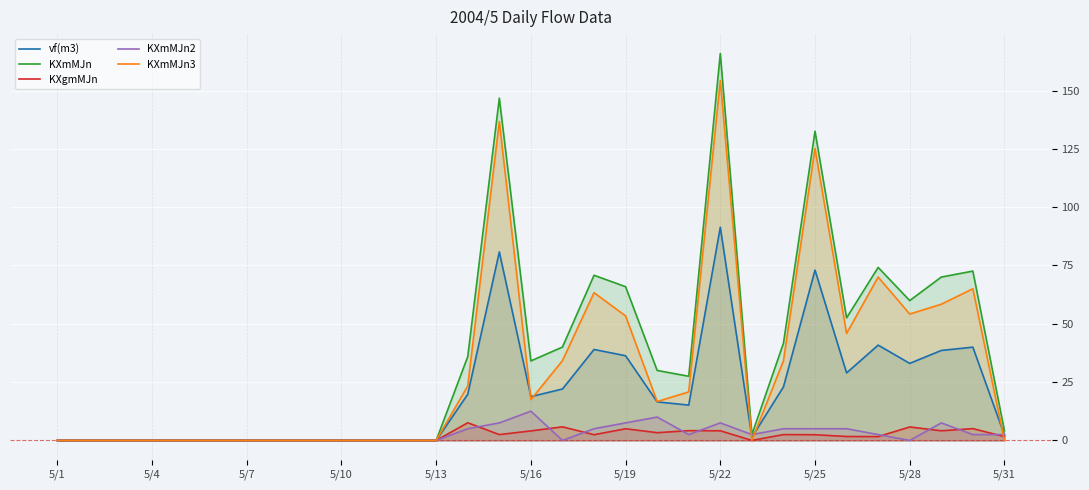

At which category is the sum across all series the highest?

5/22